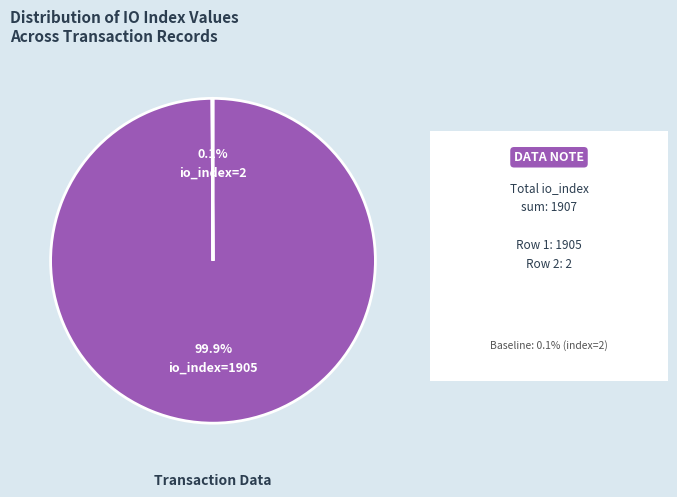

True or false: io_index=1905 accounts for 100% of the total.

True